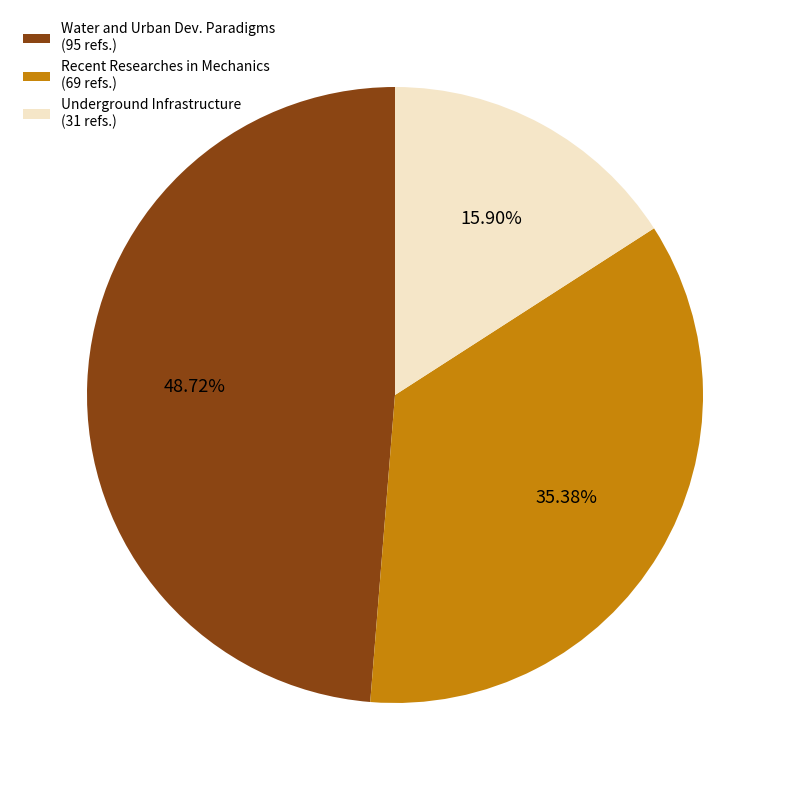

Is there a majority slice in this chart?

No